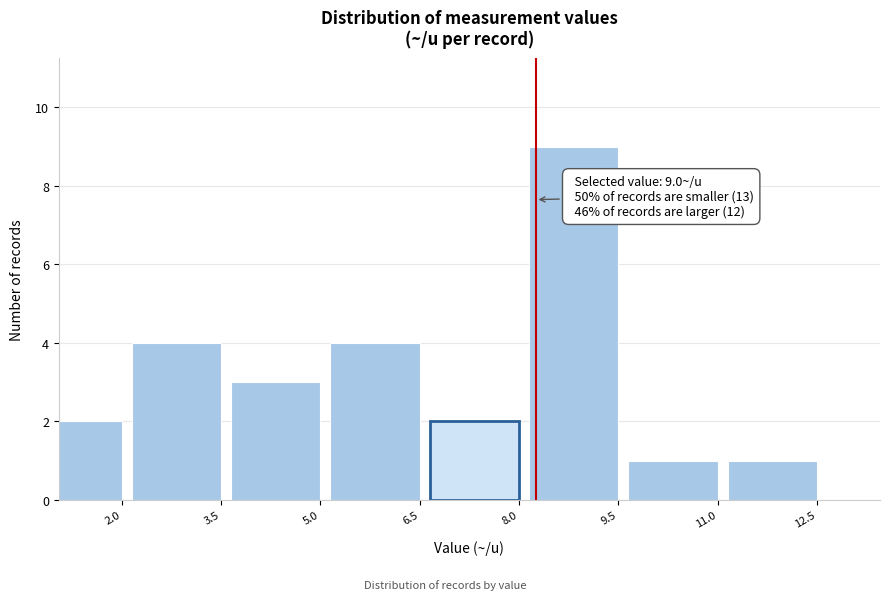

Reading left to right, extract all data points from this chart.

2.0=2	3.5=4	5.0=3	6.5=4	8.0=2	9.5=9	11.0=1	12.5=1